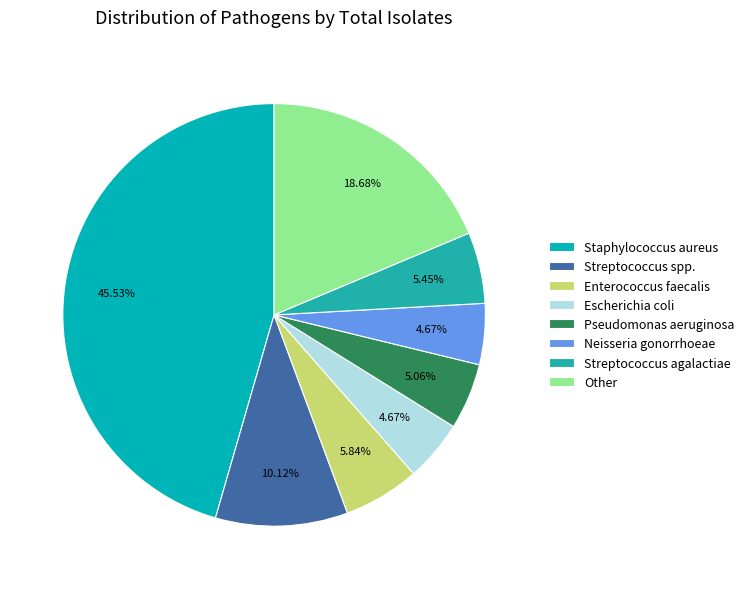

What percentage is the Staphylococcus aureus slice, to the nearest percent?

46%